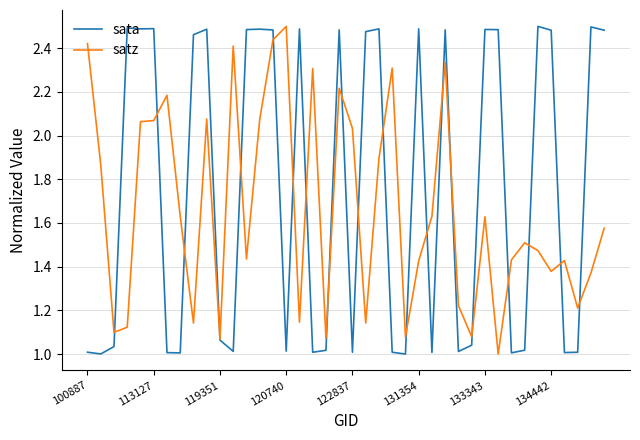

True or false: sata and satz cross at least once.

True